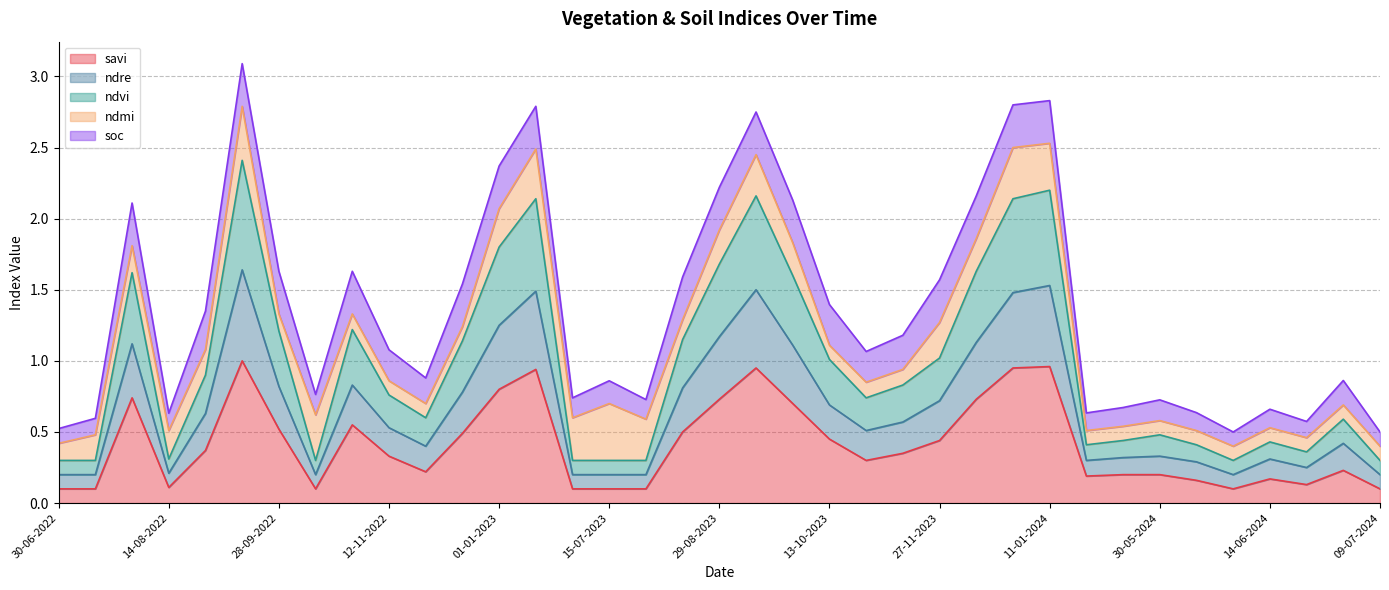

The savi series shows 0.5 at 28-09-2022. True or false?

True